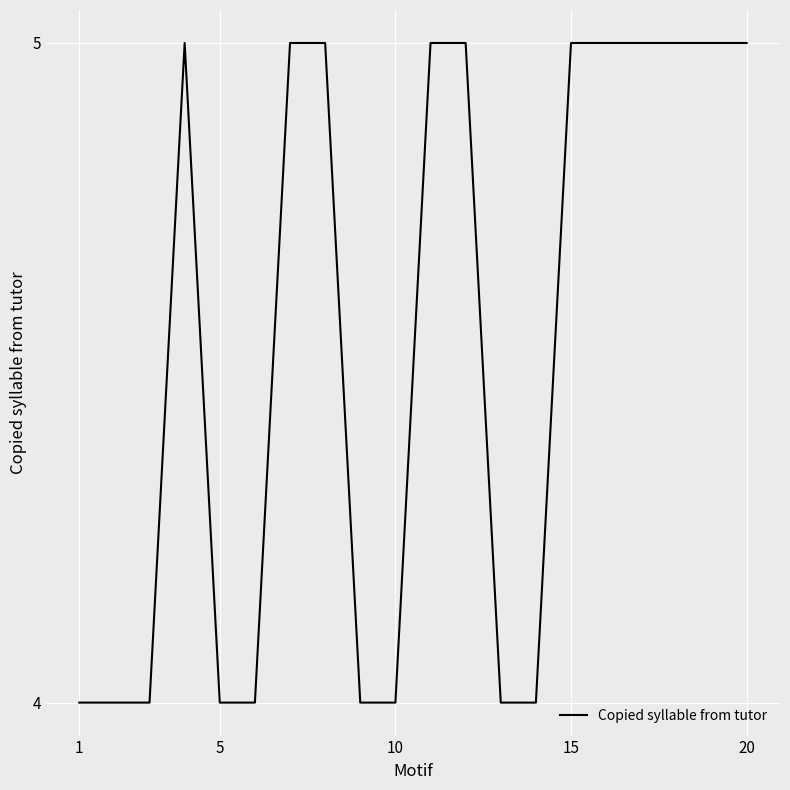

What is the greatest value displayed?

5